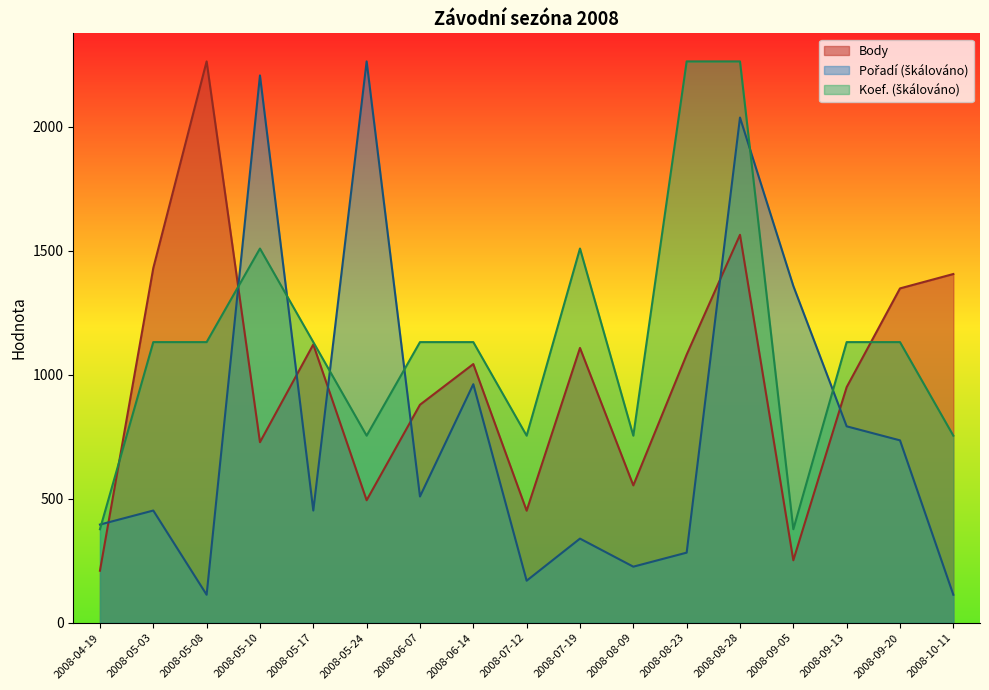

Reading right to left, transcribe all the data shown in this chart.

Body: 1406.0	1348.0	950.0	252.0	1564.0	1081.0	554.0	1108.0	452.0	1043.0	879.0	494.0	1122.0	728.0	2263.0	1430.0	210.0
Pořadí: 113.2	735.5	792.0	1357.8	2036.7	282.9	226.3	339.4	169.7	961.8	509.2	2263.0	452.6	2206.4	113.2	452.6	396.0
Koef.: 754.3	1131.5	1131.5	377.2	2263.0	2263.0	754.3	1508.7	754.3	1131.5	1131.5	754.3	1131.5	1508.7	1131.5	1131.5	377.2